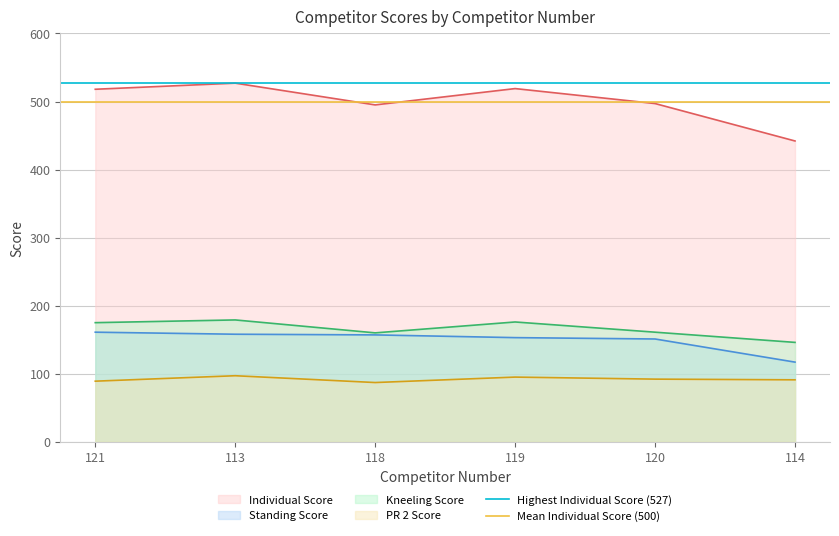

True or false: Standing Score and PR 2 Score cross at least once.

False